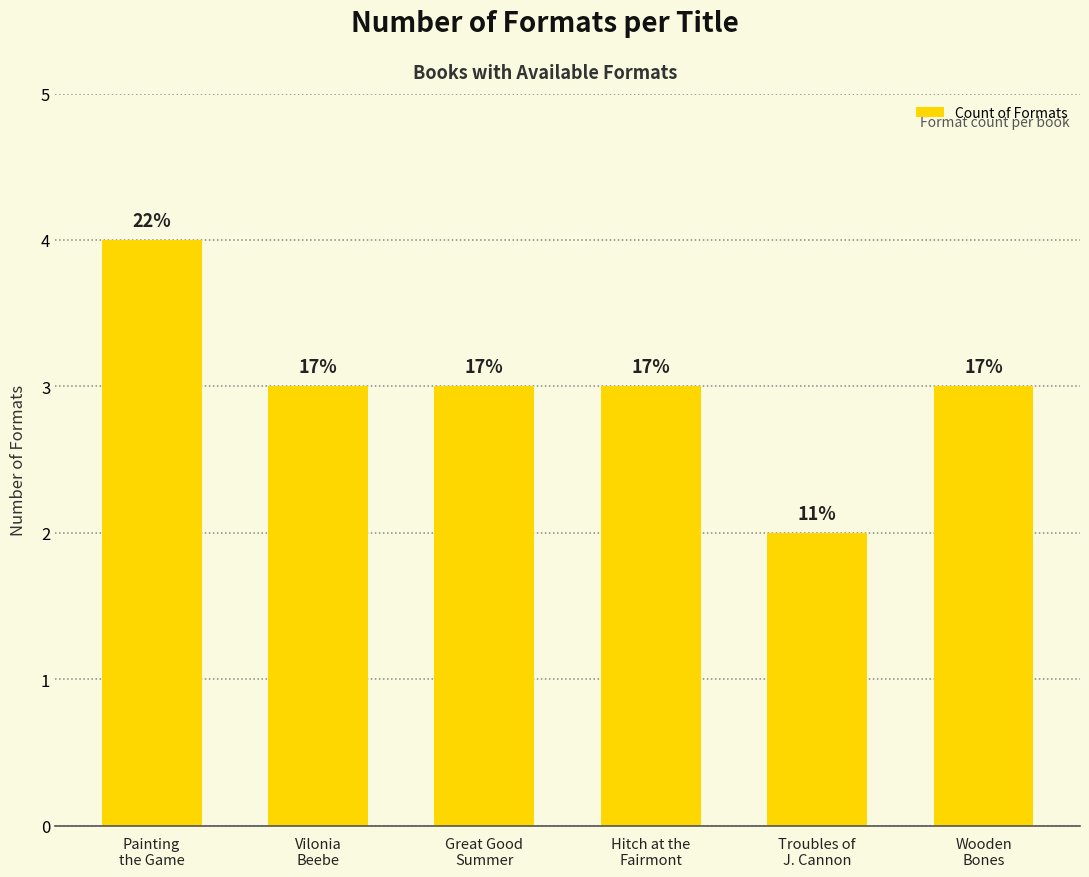

Are the bars horizontal?

No